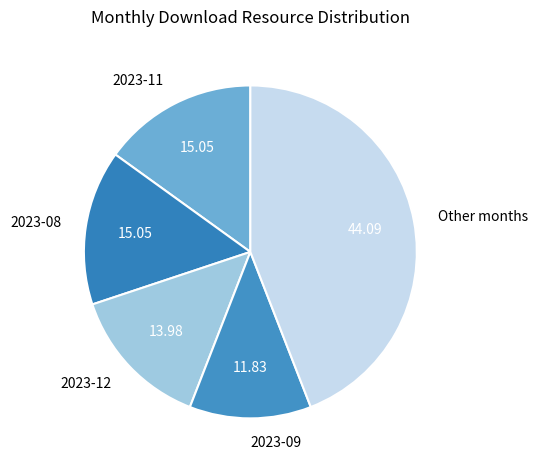

What is the largest slice in the pie chart?

Other months